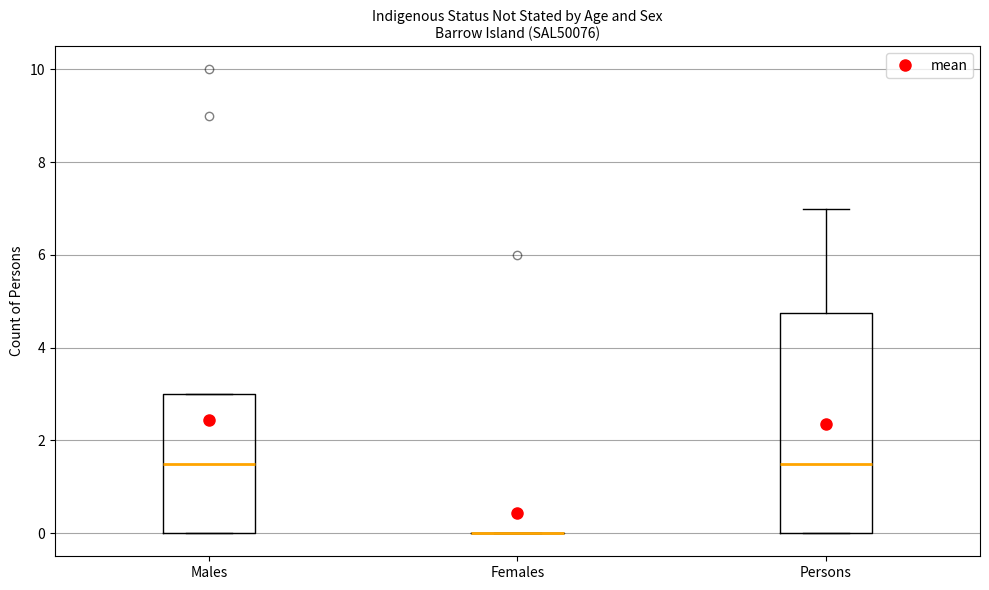

Reading left to right, read every box against the y-axis: the position of its median line, the range the box covers, and the ends of its whiskers. The values are not printed on the chart, so give them approximately, as read against the axis.

Males: median 1.6, box 0.0 to 3.0, whiskers 0.0 to 3.0
Females: box collapsed to a line at 0.0, whiskers 0.0 to 0.0
Persons: median 1.6, box 0.0 to 4.8, whiskers 0.0 to 7.0